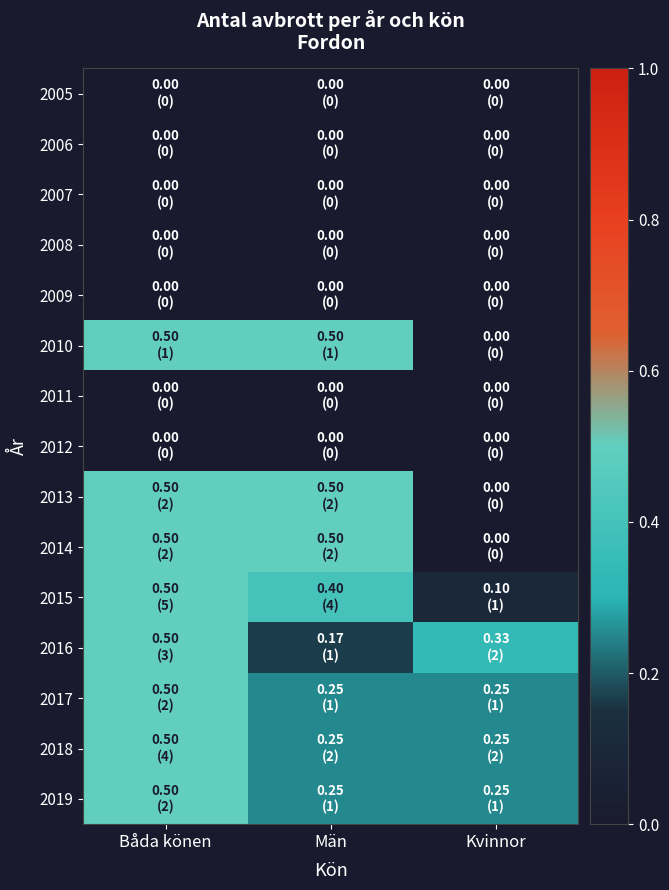

Which has a higher value, Kvinnor or Män?

Kvinnor